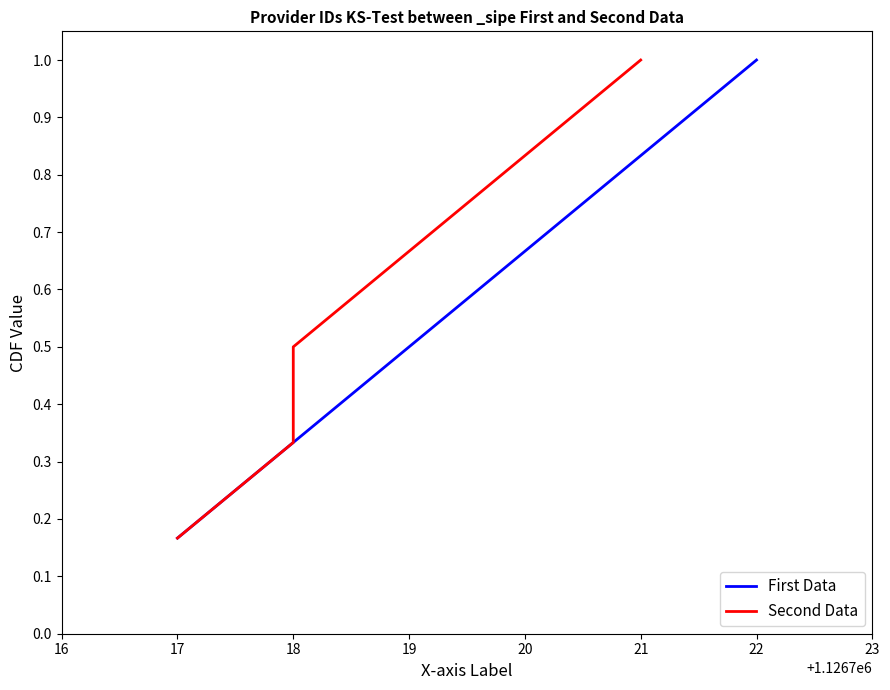

Which category has the highest value in the First Data series?

22